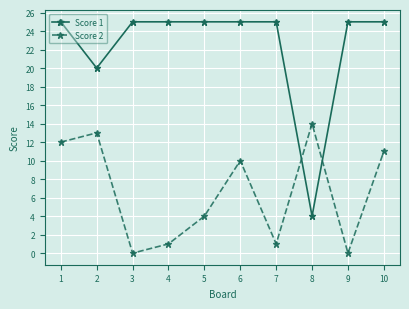

What is the difference between the second highest and minimum values in the Score 2 series?

13